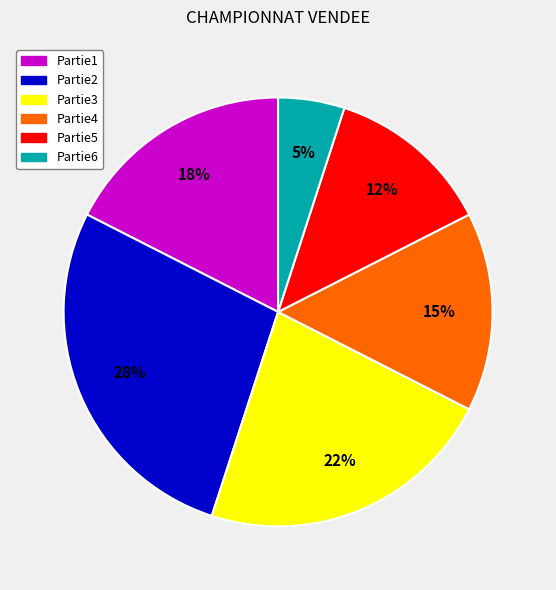

True or false: Partie1 accounts for 18% of the total.

True